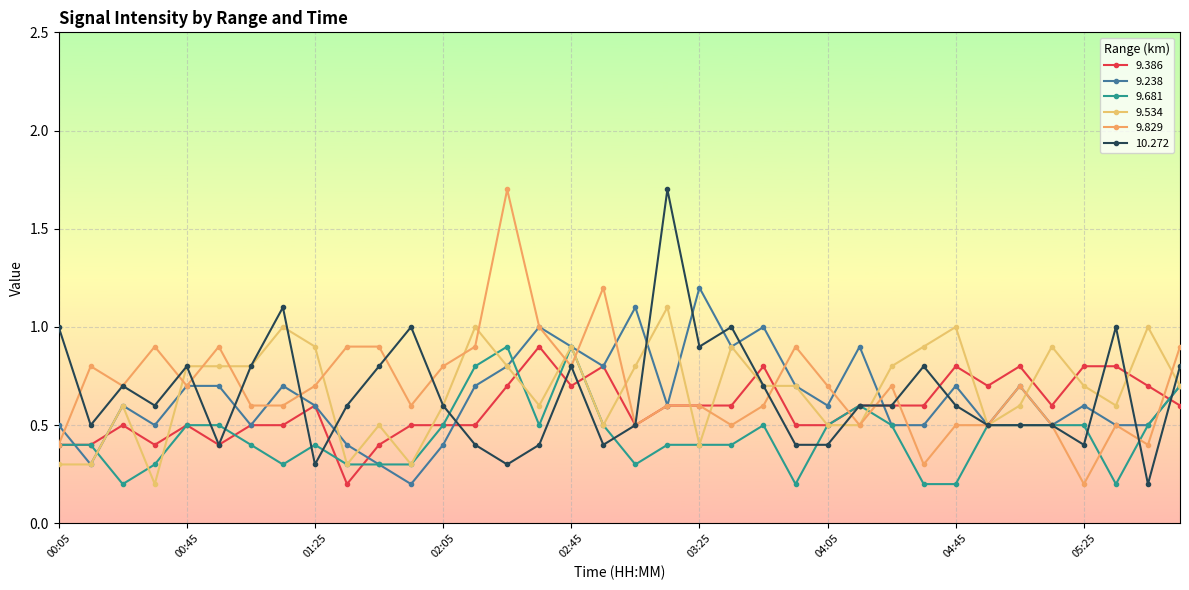

Reading right to left, list all the values displayed in this chart.

9.386: 0.6	0.7	0.8	0.8	0.6	0.8	0.7	0.8	0.6	0.6	0.6	0.5	0.5	0.8	0.6	0.6	0.6	0.5	0.8	0.7	0.9	0.7	0.5	0.5	0.5	0.4	0.2	0.6	0.5	0.5	0.4	0.5	0.4	0.5	0.4	0.4
9.238: 0.7	0.5	0.5	0.6	0.5	0.7	0.5	0.7	0.5	0.5	0.9	0.6	0.7	1.0	0.9	1.2	0.6	1.1	0.8	0.9	1.0	0.8	0.7	0.4	0.2	0.3	0.4	0.6	0.7	0.5	0.7	0.7	0.5	0.6	0.3	0.5
9.681: 0.7	0.5	0.2	0.5	0.5	0.5	0.5	0.2	0.2	0.5	0.6	0.5	0.2	0.5	0.4	0.4	0.4	0.3	0.5	0.9	0.5	0.9	0.8	0.5	0.3	0.3	0.3	0.4	0.3	0.4	0.5	0.5	0.3	0.2	0.4	0.4
9.534: 0.7	1.0	0.6	0.7	0.9	0.6	0.5	1.0	0.9	0.8	0.5	0.5	0.7	0.7	0.9	0.4	1.1	0.8	0.5	0.9	0.6	0.8	1.0	0.6	0.3	0.5	0.3	0.9	1.0	0.8	0.8	0.8	0.2	0.6	0.3	0.3
9.829: 0.9	0.4	0.5	0.2	0.5	0.7	0.5	0.5	0.3	0.7	0.5	0.7	0.9	0.6	0.5	0.6	0.6	0.5	1.2	0.8	1.0	1.7	0.9	0.8	0.6	0.9	0.9	0.7	0.6	0.6	0.9	0.7	0.9	0.7	0.8	0.4
10.272: 0.8	0.2	1.0	0.4	0.5	0.5	0.5	0.6	0.8	0.6	0.6	0.4	0.4	0.7	1.0	0.9	1.7	0.5	0.4	0.8	0.4	0.3	0.4	0.6	1.0	0.8	0.6	0.3	1.1	0.8	0.4	0.8	0.6	0.7	0.5	1.0